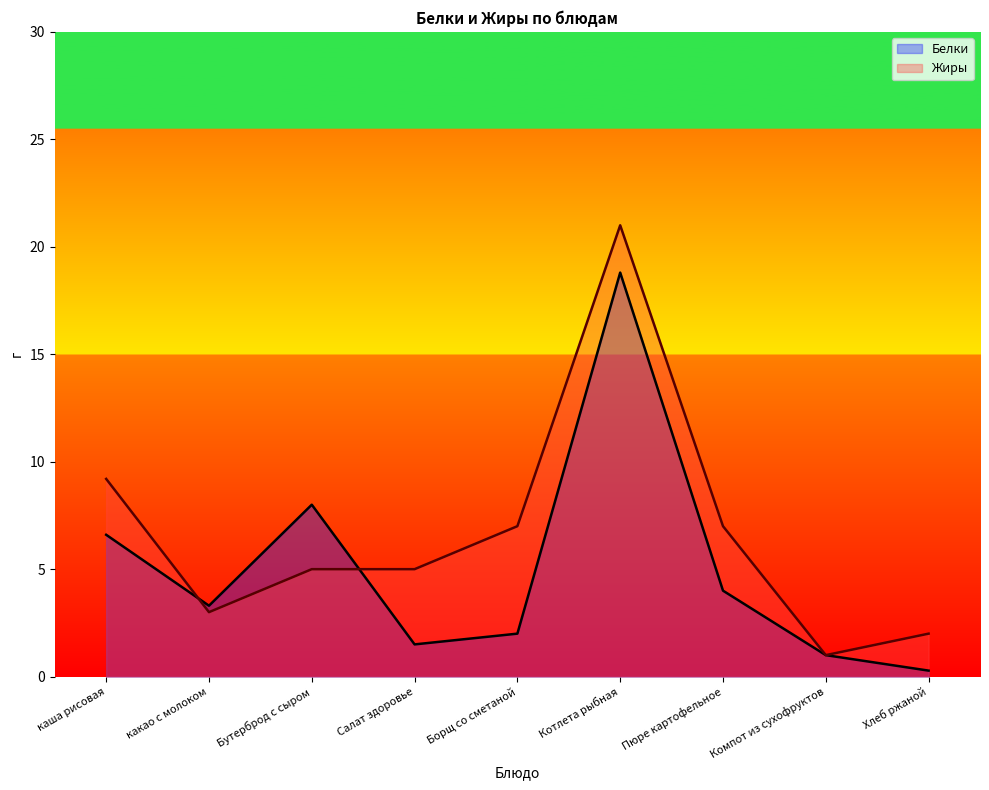

Reading right to left, what are all the values shown in this chart?

Белки: Хлеб ржаной=0.3	Компот из сухофруктов=1.0	Пюре картофельное=4.0	Котлета рыбная=18.8	Борщ со сметаной=2.0	Салат здоровье=1.5	Бутерброд с сыром=8.0	какао с молоком=3.3	каша рисовая=6.6
Жиры: Хлеб ржаной=2.0	Компот из сухофруктов=1.0	Пюре картофельное=7.0	Котлета рыбная=21.0	Борщ со сметаной=7.0	Салат здоровье=5.0	Бутерброд с сыром=5.0	какао с молоком=3.0	каша рисовая=9.2